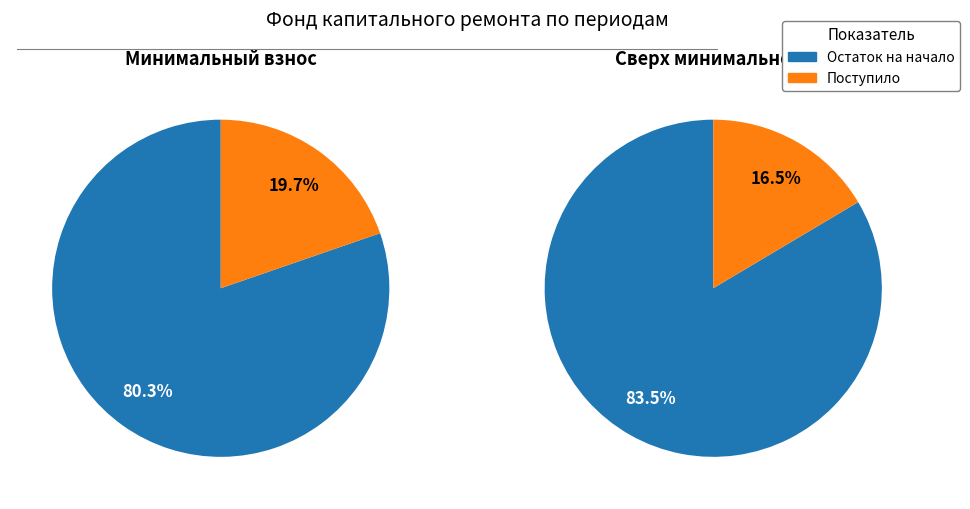

True or false: Поступило accounts for 1% of the total.

False